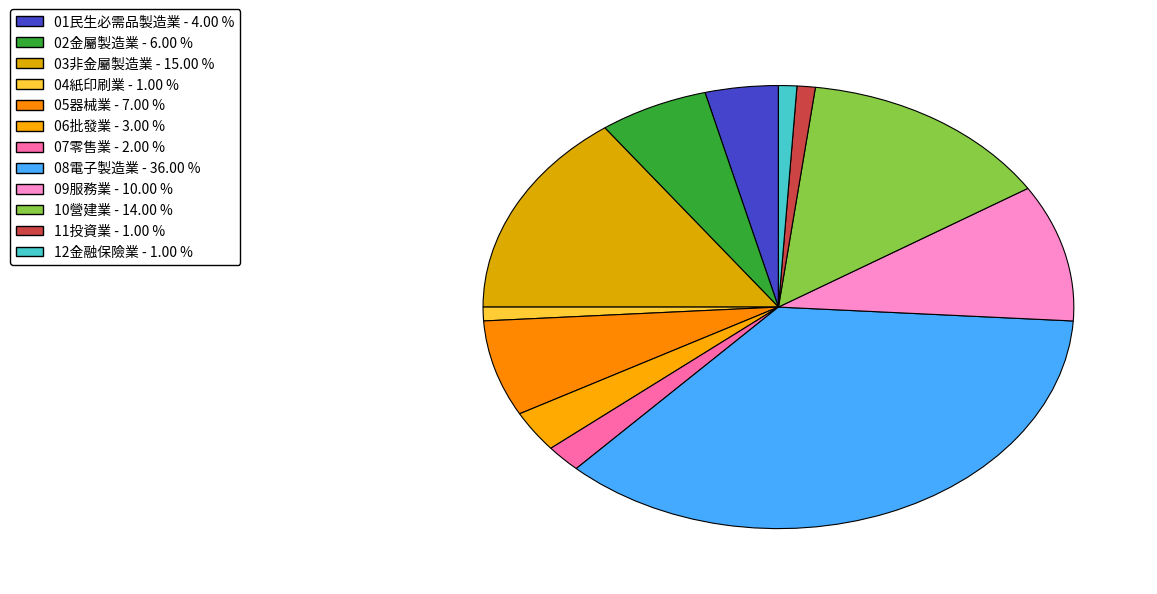

Does 04紙印刷業 account for over 50% of the chart?

No